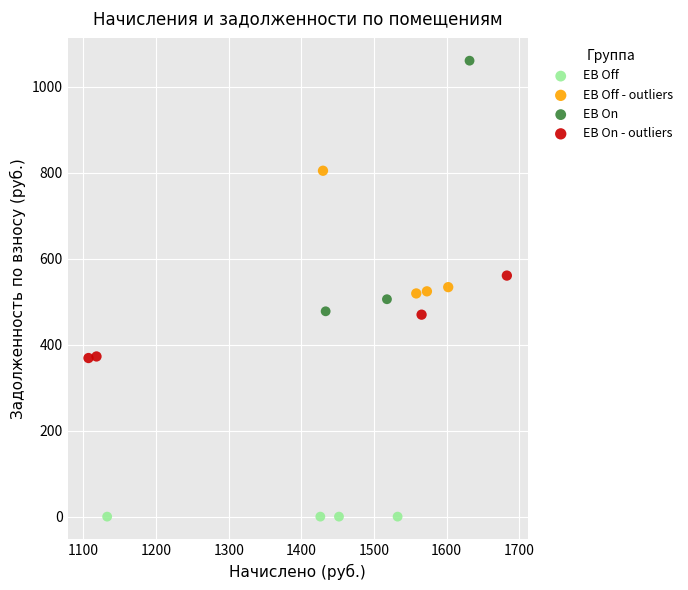

Which series reaches the minimum Y coordinate?

EB Off